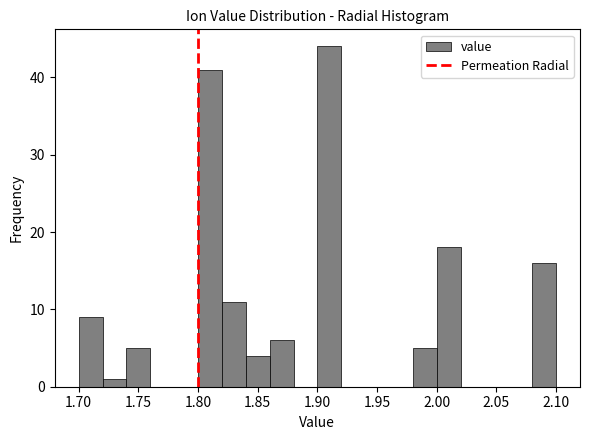

Reading left to right, transcribe this chart: for each bar, give the range it covers on the x-axis and its height. The values are not printed on the chart, so give them approximately, as read against the axis.

1.70 to 1.72: 9
1.72 to 1.74: 1
1.74 to 1.76: 5
1.76 to 1.78: 0
1.78 to 1.80: 0
1.80 to 1.82: 41
1.82 to 1.84: 11
1.84 to 1.86: 4
1.86 to 1.88: 6
1.88 to 1.90: 0
1.90 to 1.92: 44
1.92 to 1.94: 0
1.94 to 1.96: 0
1.96 to 1.98: 0
1.98 to 2.00: 5
2.00 to 2.02: 18
2.02 to 2.04: 0
2.04 to 2.06: 0
2.06 to 2.08: 0
2.08 to 2.10: 16